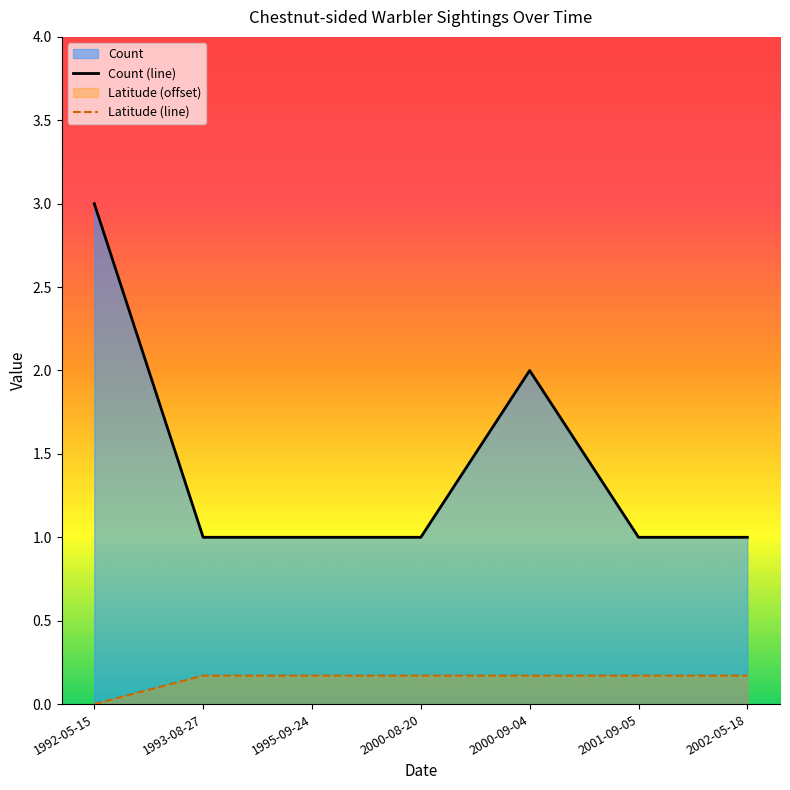

Count the number of categories in the chart.

7